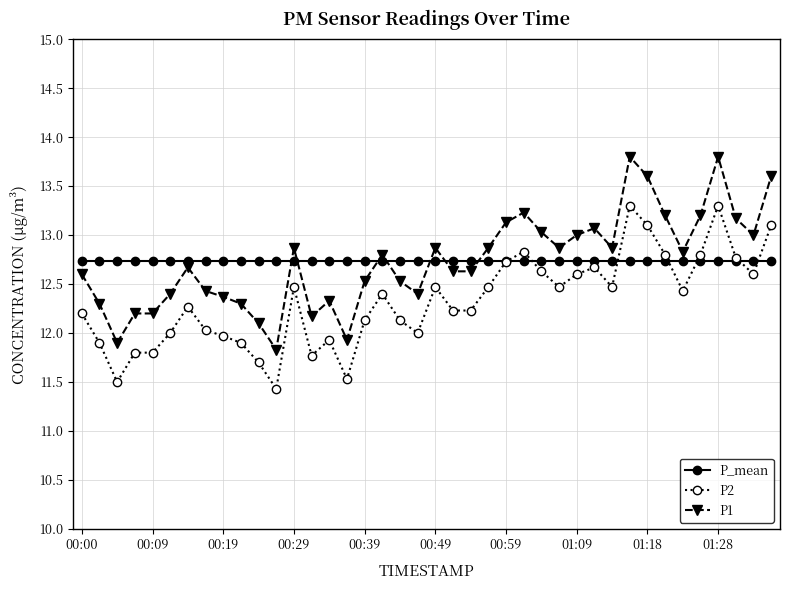

What is the value of the P1 point at the 1st from the left?

12.6